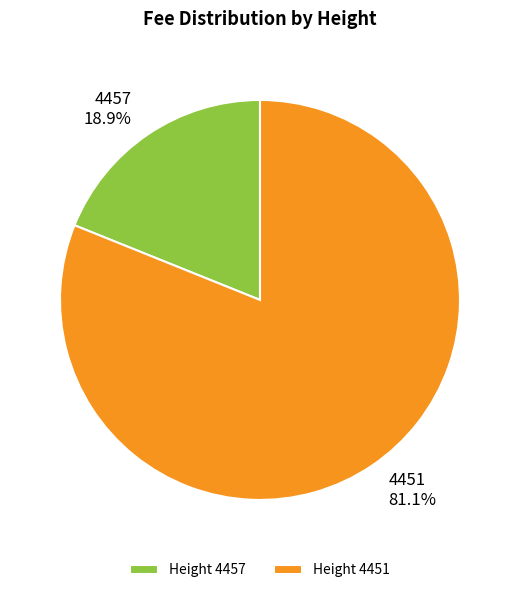

To the nearest percent, what portion does 4451 represent?

81%